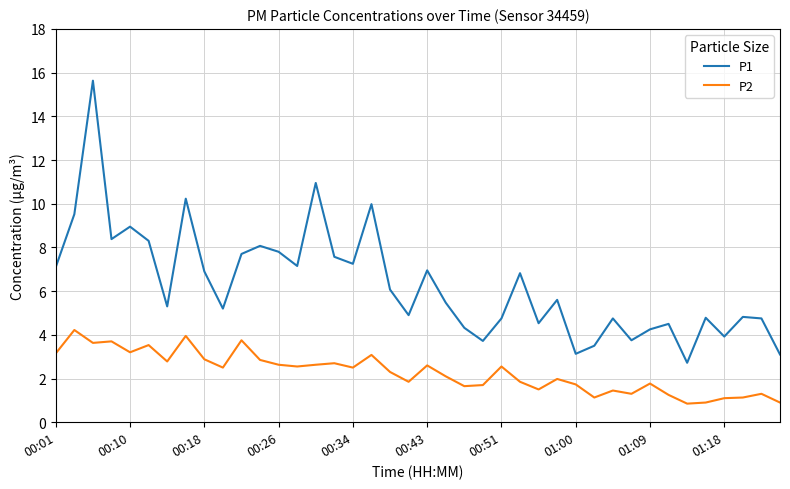

What is the minimum value for P1?

2.7